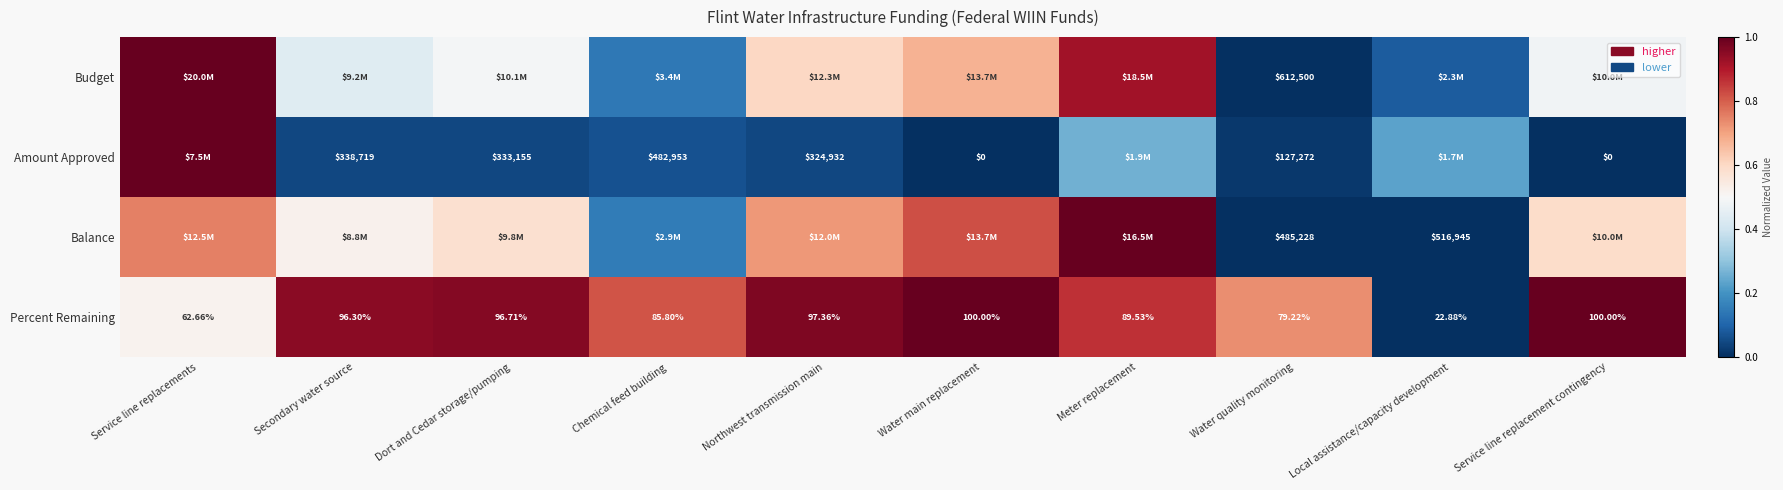

At which label is Percent Remaining closest to 61?

Service line replacements